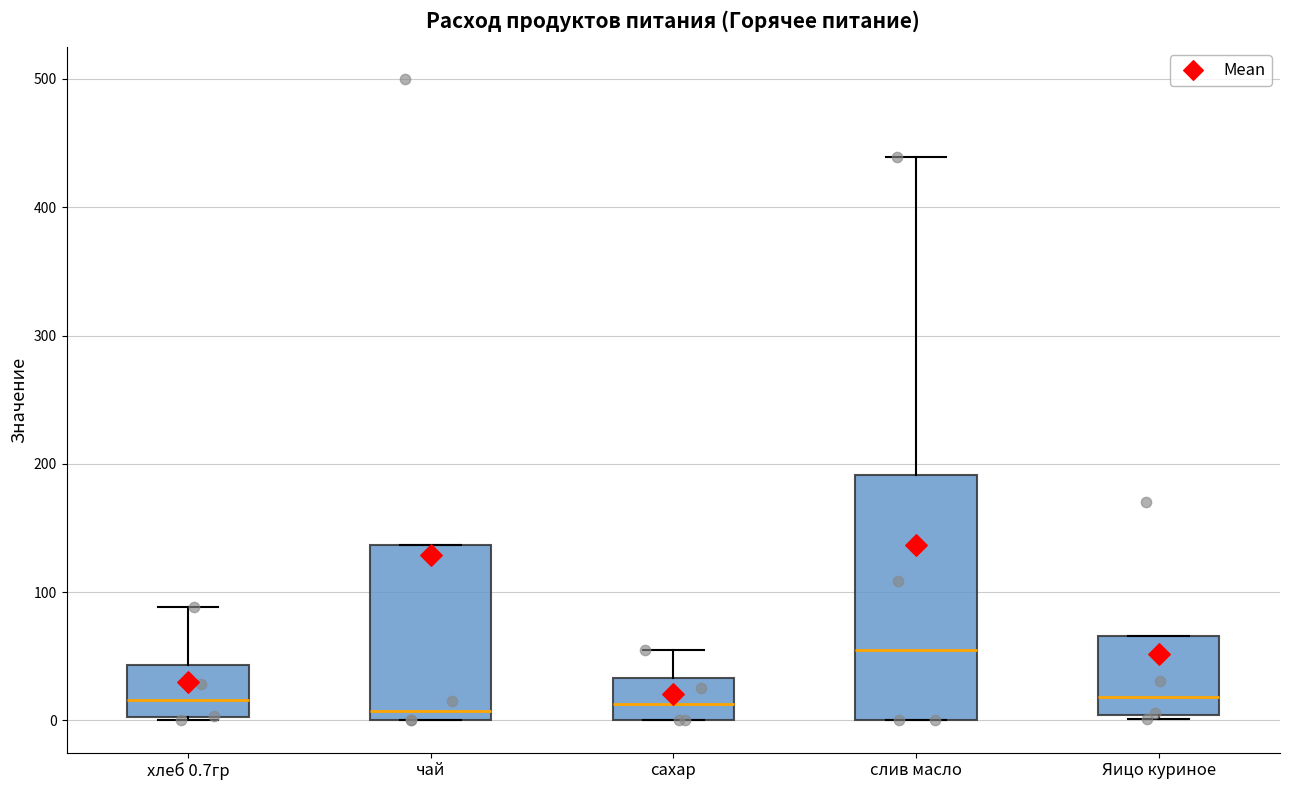

Reading left to right, transcribe this box plot: for each box, give where its median line is, the range the box spans, and where its two whiskers end, as read against the y-axis. The values are not printed on the chart, so give them approximately, as read against the axis.

хлеб 0.7гр: median 20, box 0 to 40, whiskers 0 to 90
чай: median 10, box 0 to 140, whiskers 0 to 140
сахар: median 10, box 0 to 30, whiskers 0 to 60
слив масло: median 50, box 0 to 190, whiskers 0 to 440
Яицо куриное: median 20, box 0 to 70, whiskers 0 (just below the box's lower edge) to 70